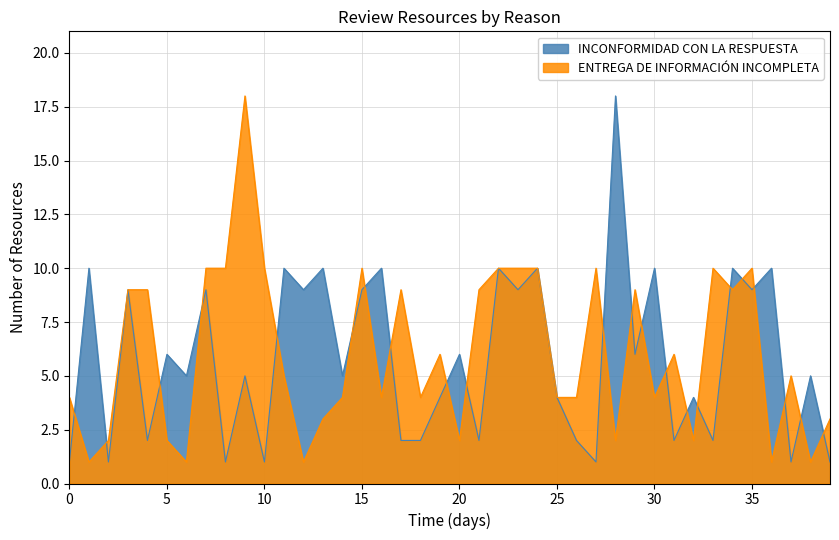

Between 16 and 28, which is larger?

28